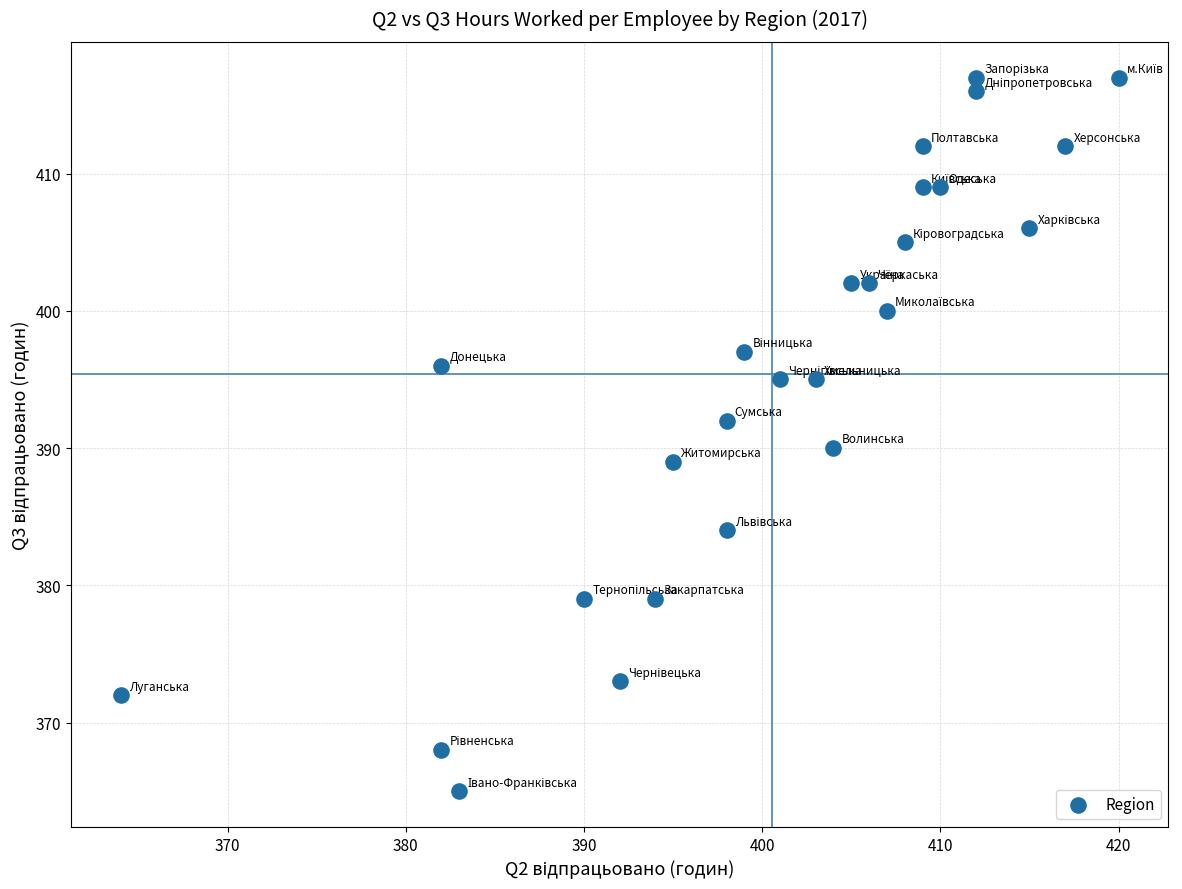

What is the range of Y values (max minus min)?

52